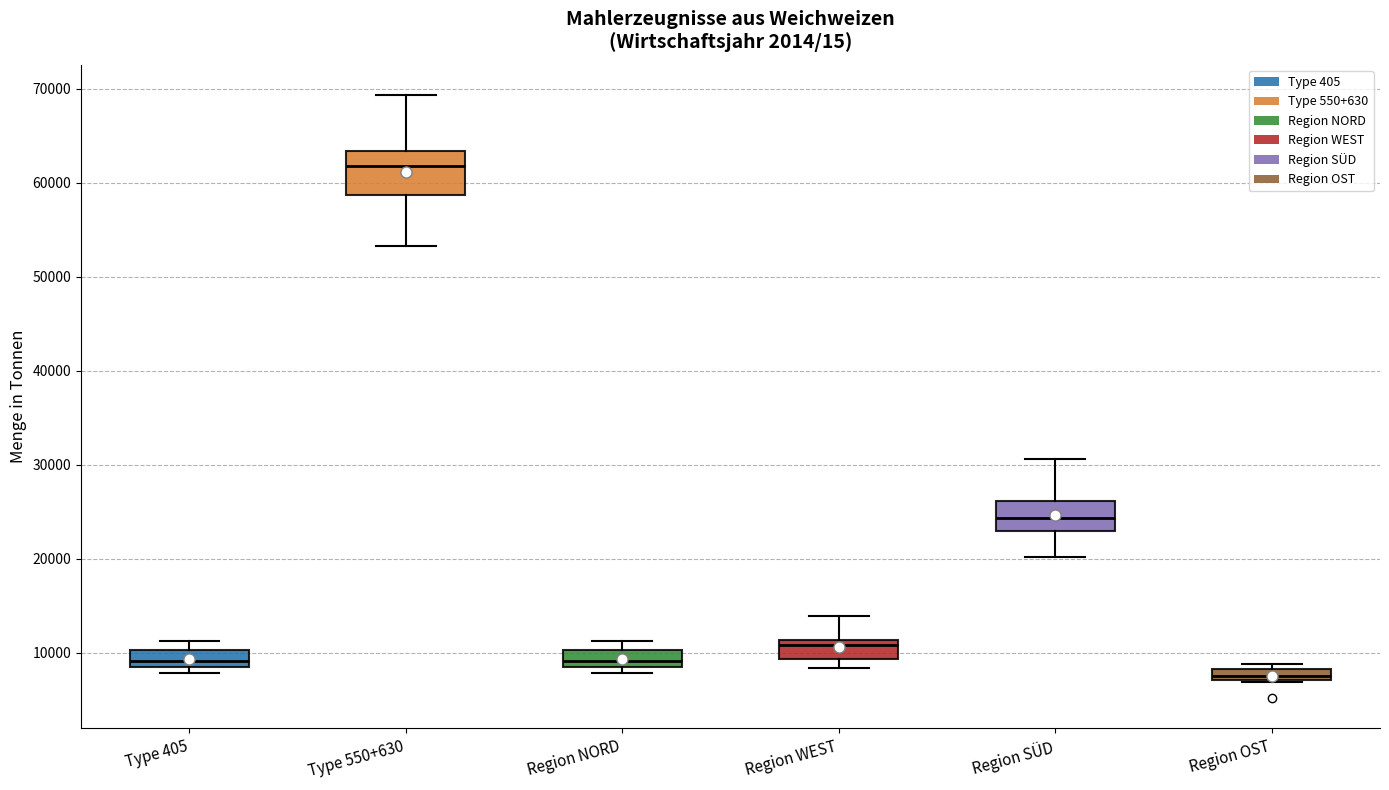

Which box is the tallest, from its lower edge to its upper edge?

Type 550+630